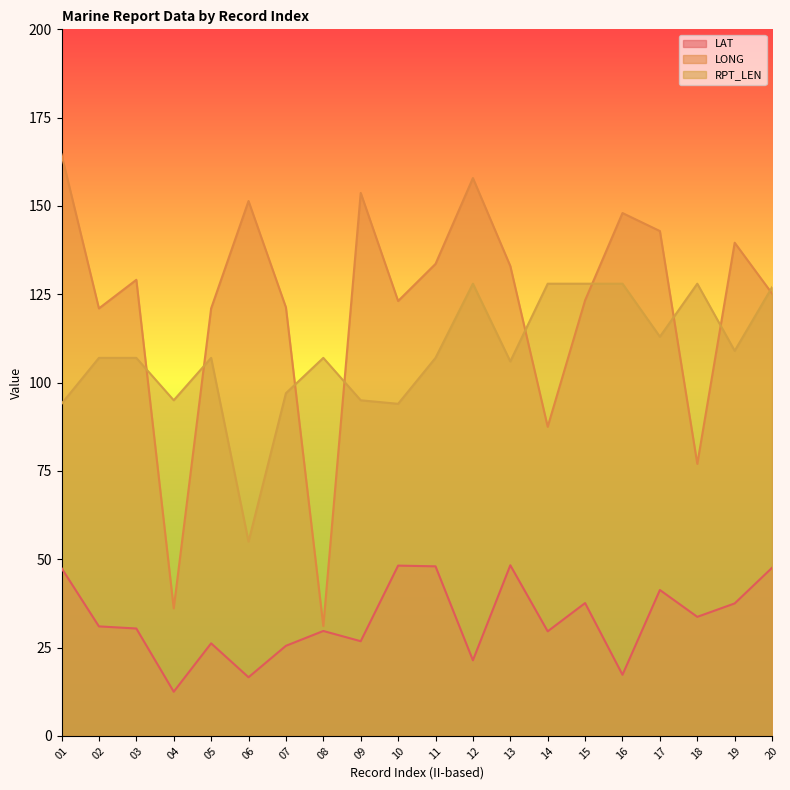

List the series in order of their peak value, highest first.

LONG, RPT_LEN, LAT